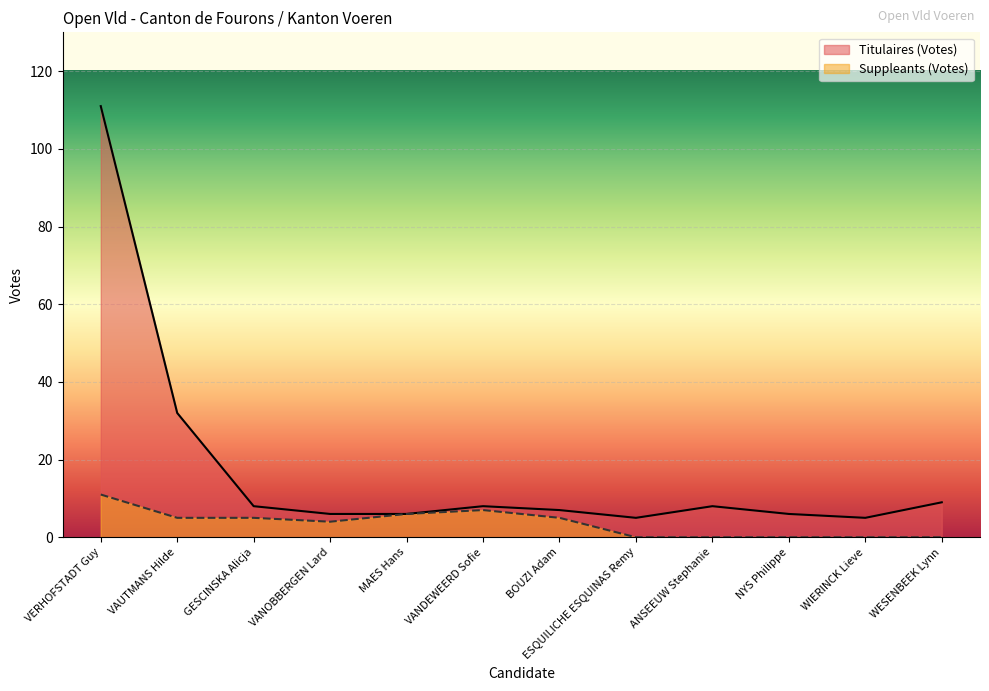

The Suppleants (Votes) series shows 5 at VAUTMANS Hilde. True or false?

True